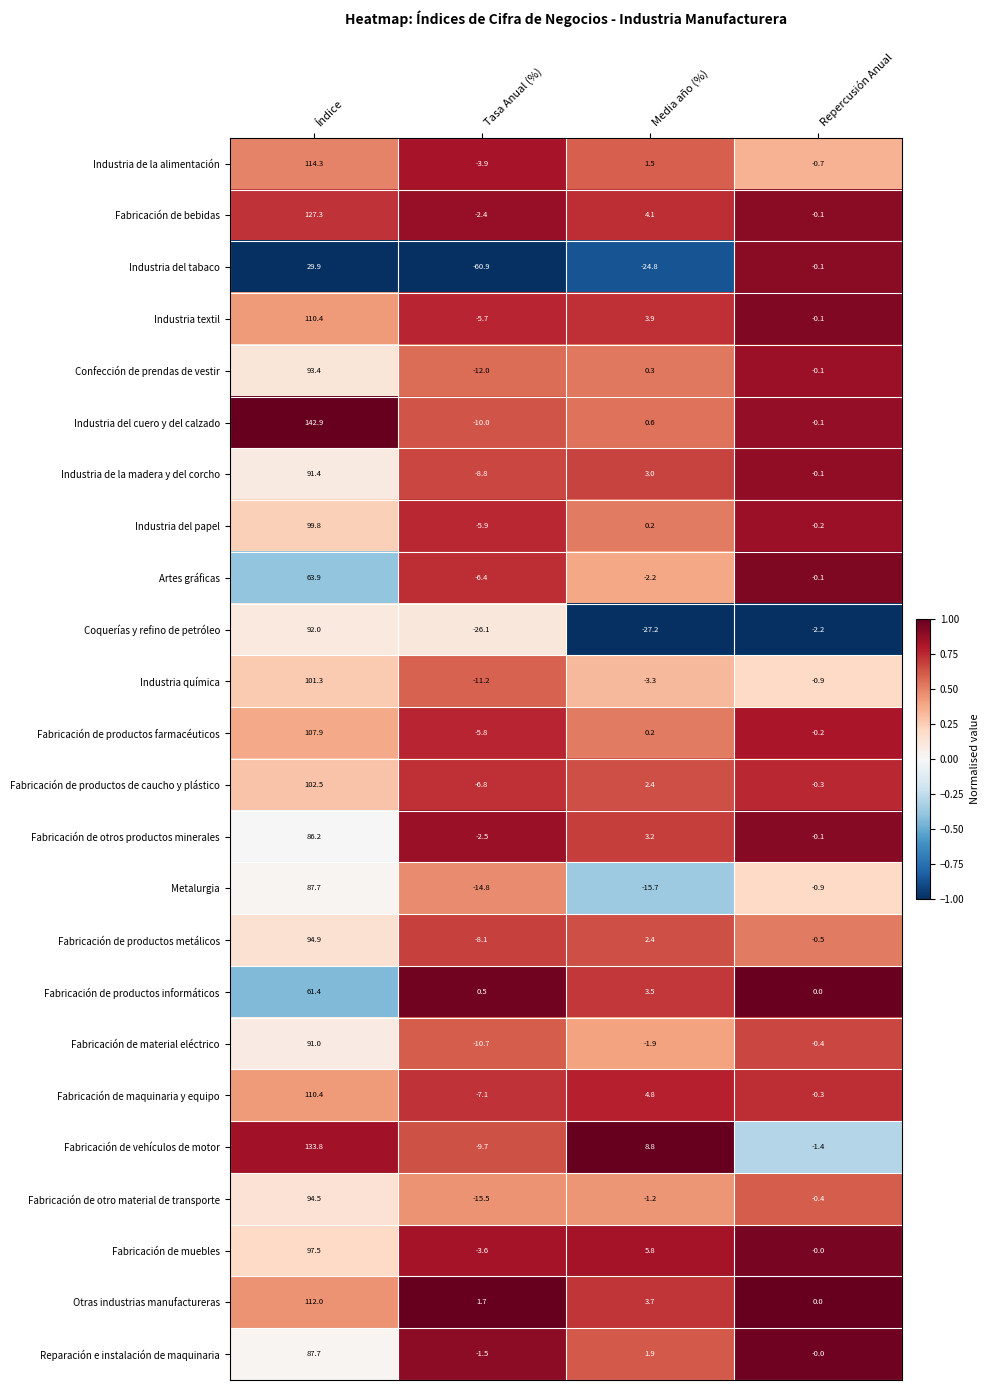

What is the total value across all series at Tasa Anual (%)?

-237.2